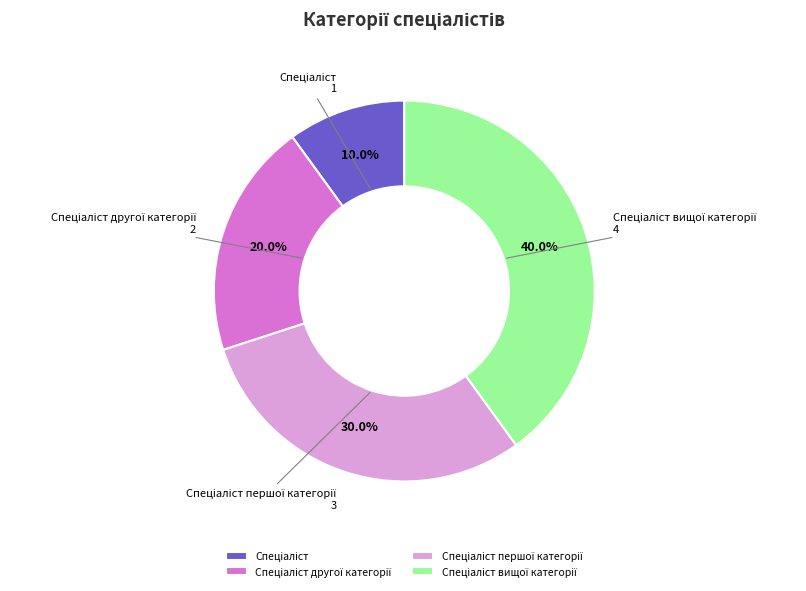

Count the number of slices in the pie.

4